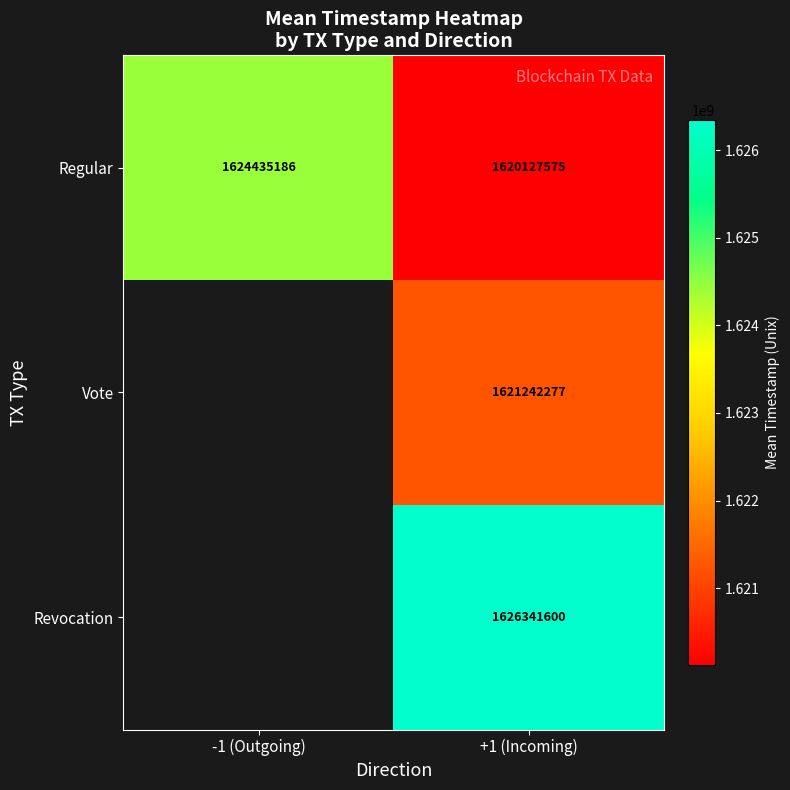

What is the maximum value shown in the chart?

1626341600.0